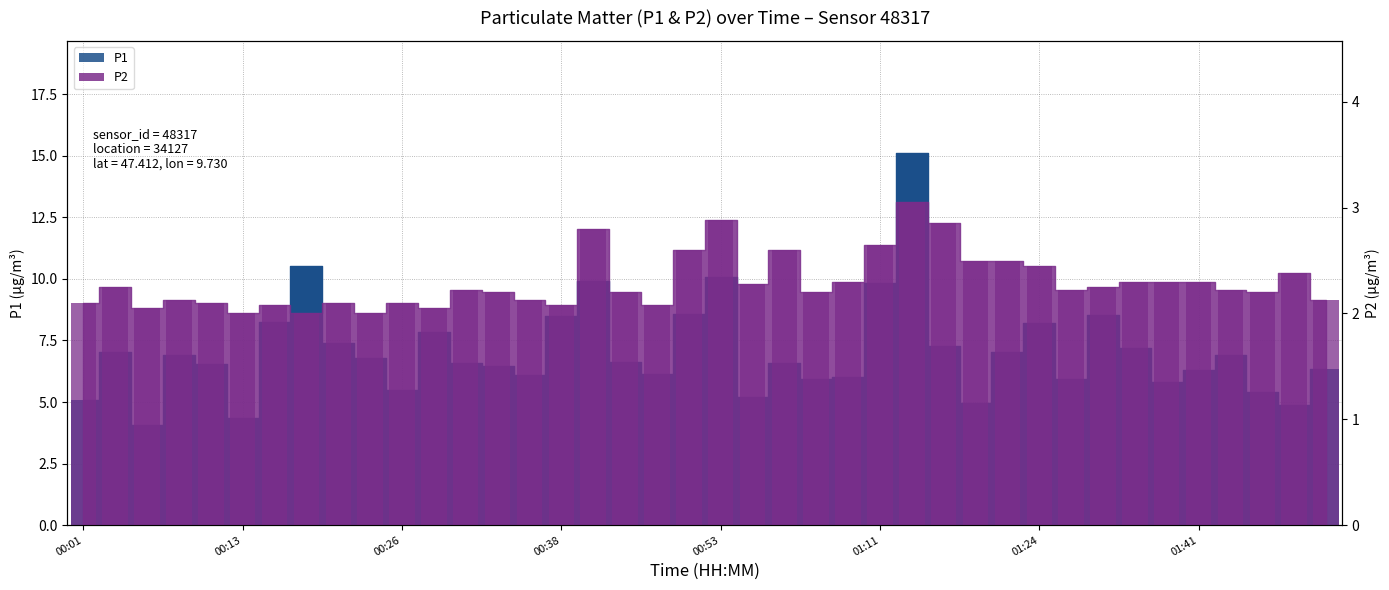

What are all the series names shown in the legend?

P1 bars, P2 bars